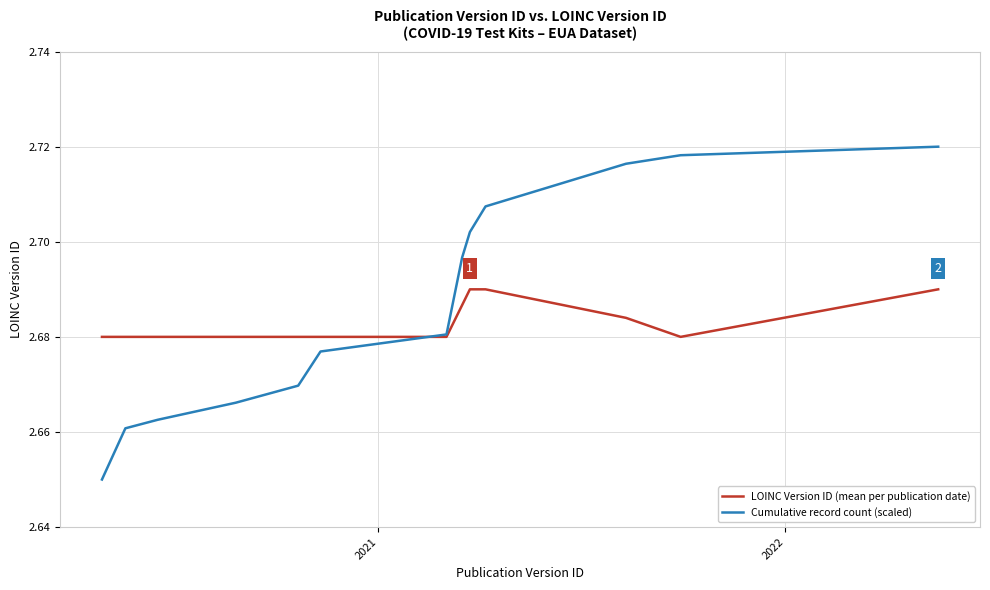

How many series are shown in this chart?

2